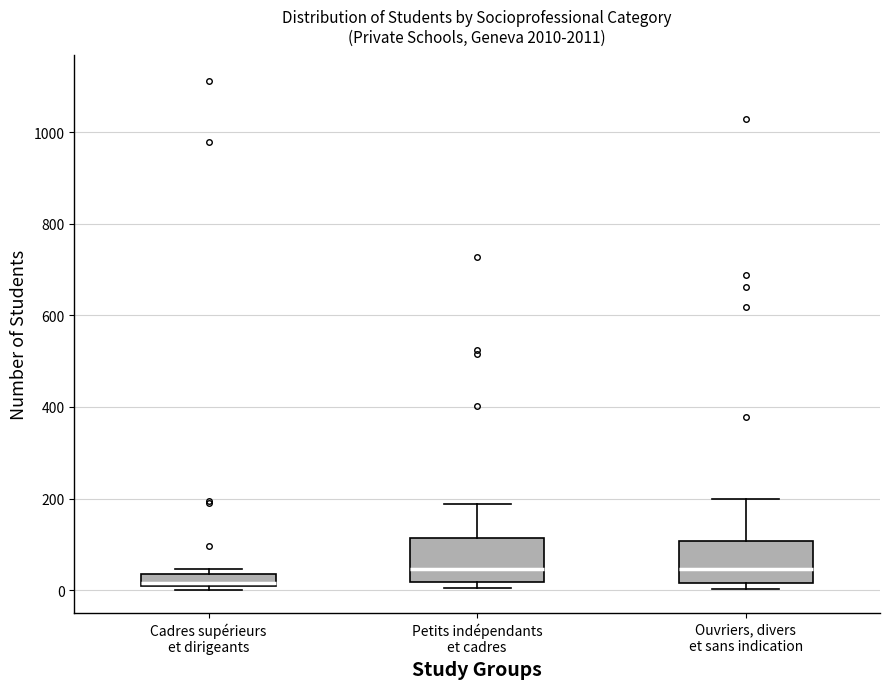

Where does the median line of the box for Cadres supérieurs et dirigeants sit on the y-axis? The values are not printed on the chart, so give them approximately, as read against the axis.

20